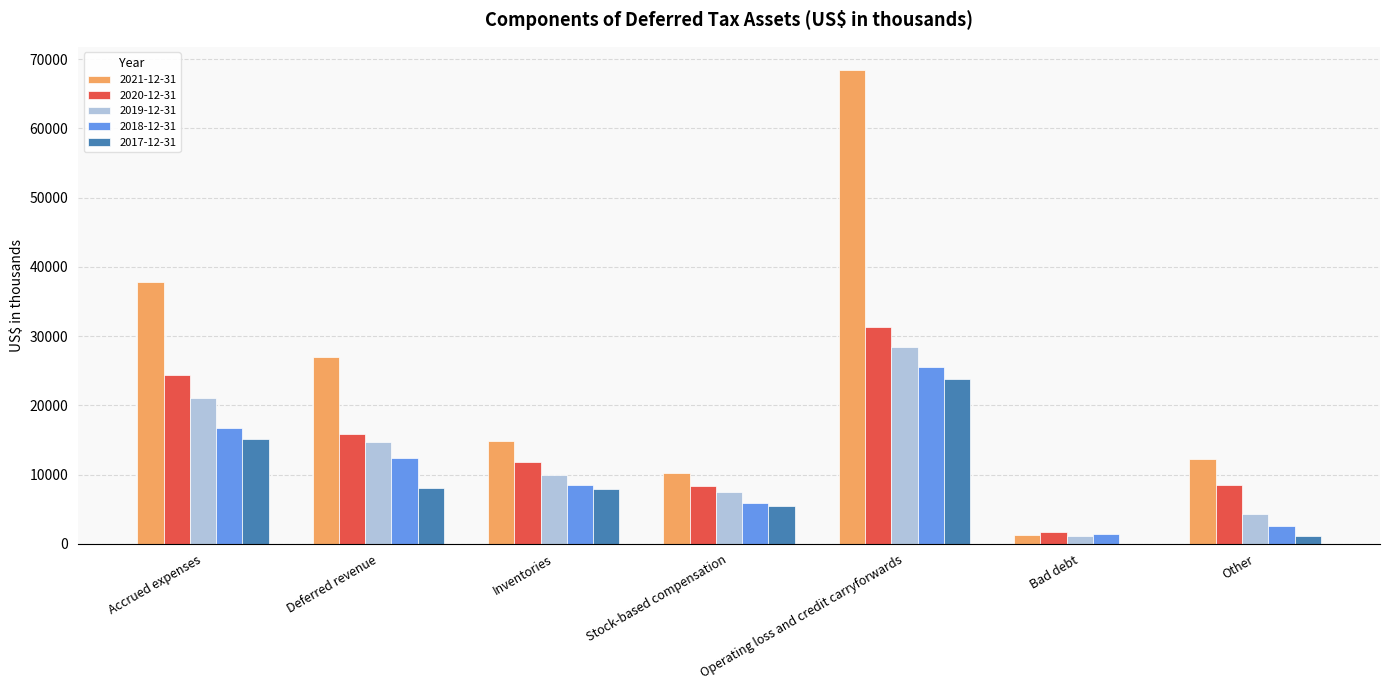

What is the total value across all series at Inventories?

53014